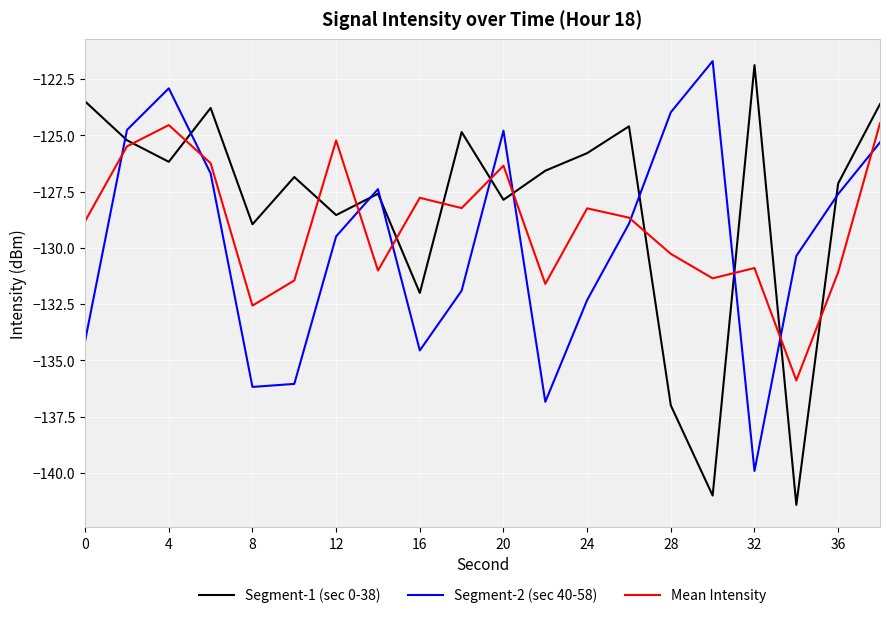

What is the maximum value for Segment-1 (sec 0-38)?

-121.9